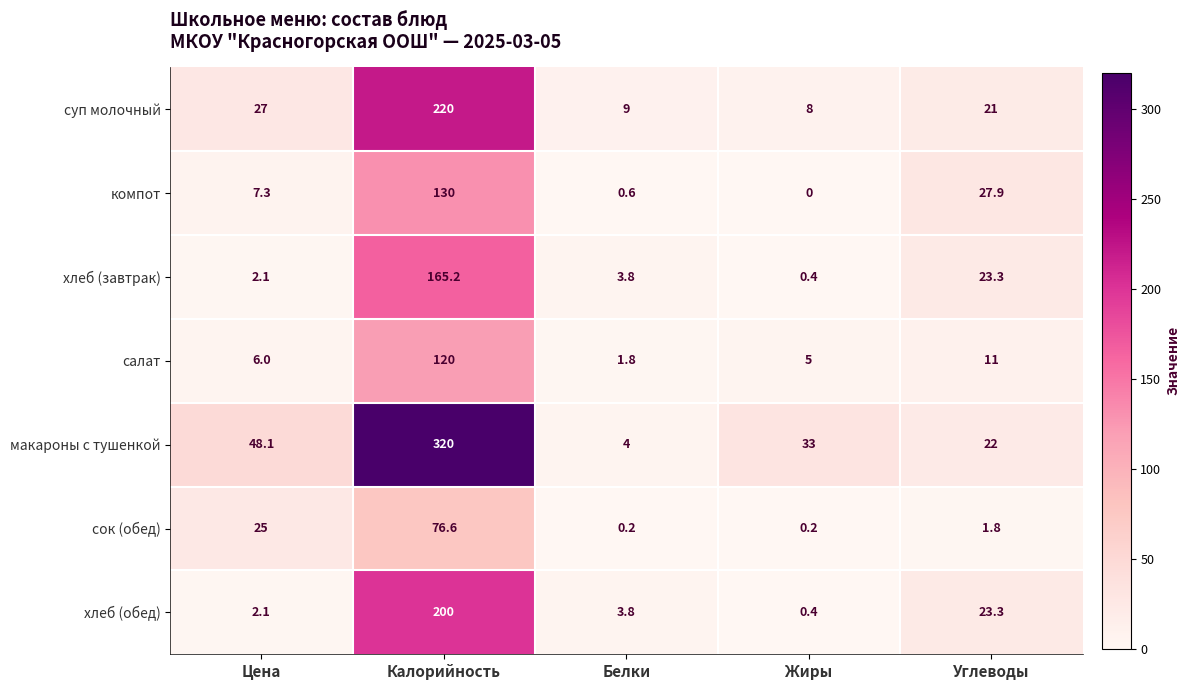

Which series has the largest total across all categories?

макароны с тушенкой